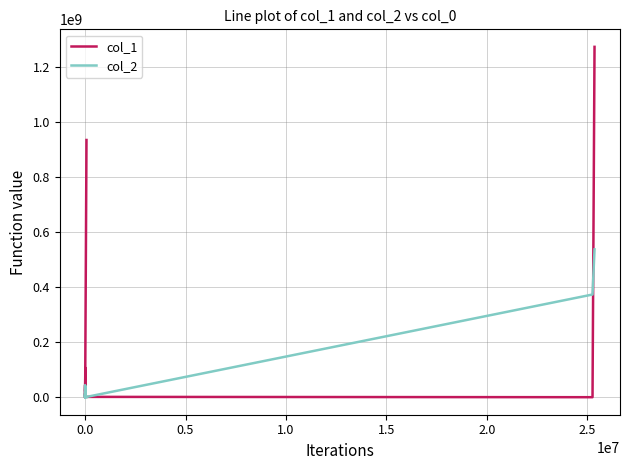

How many intersections are there between col_1 and col_2?

6